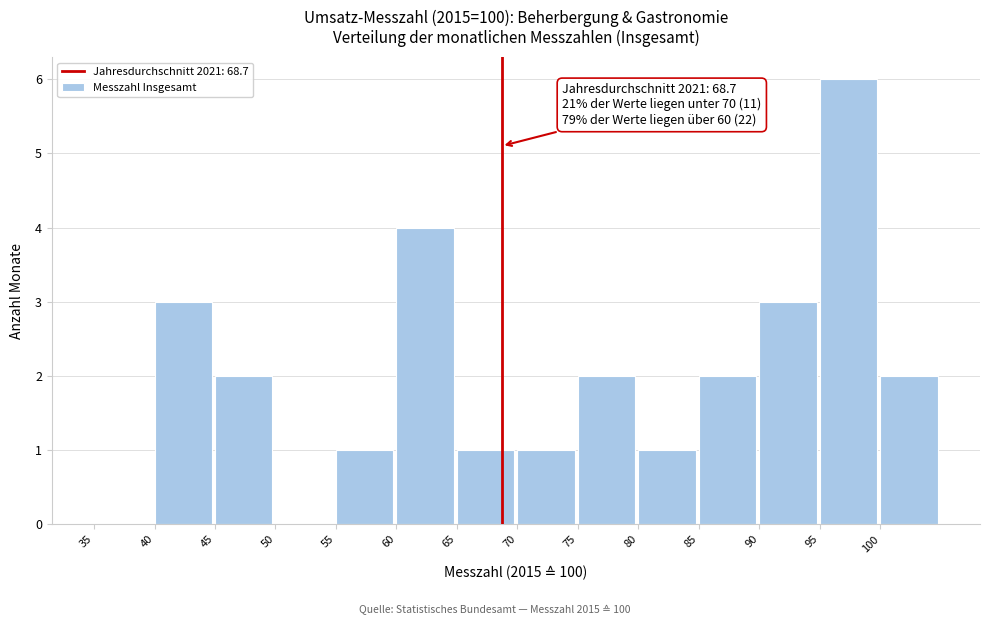

Over which range of the x-axis is the bar tallest?

95 to 100